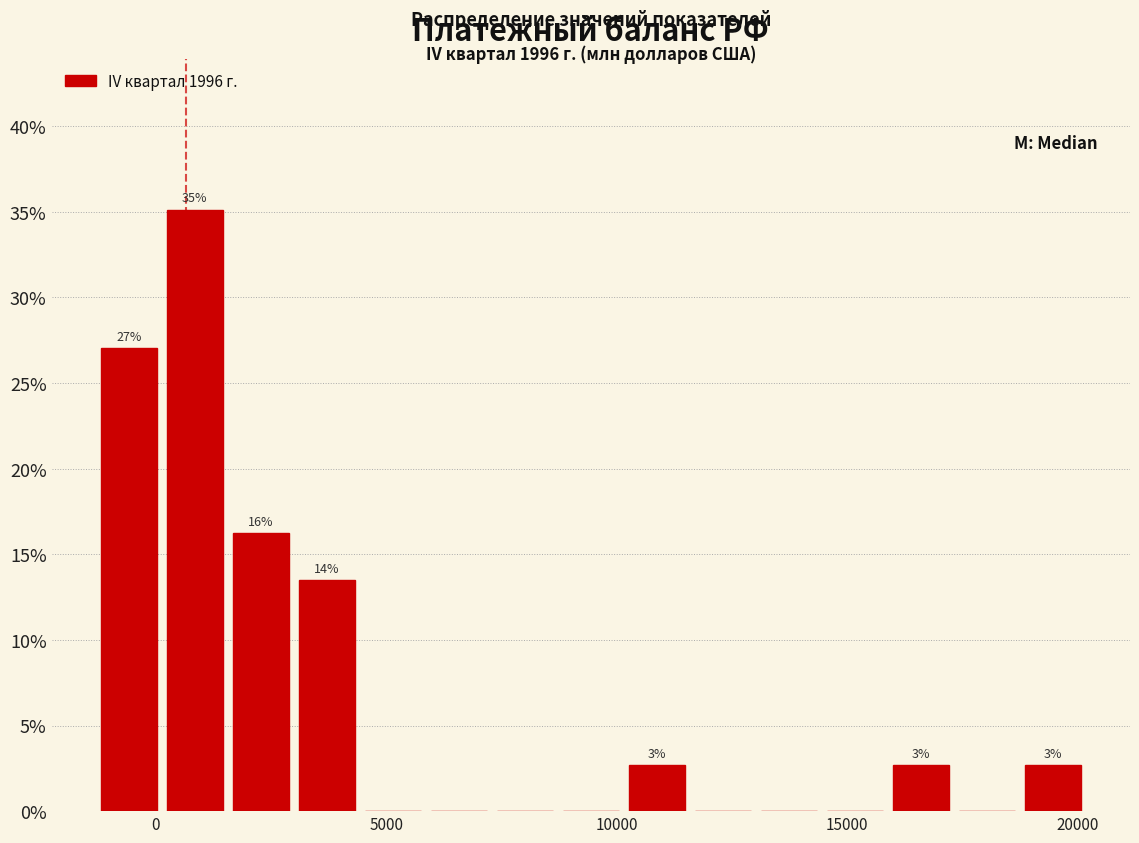

Read against the x-axis, roughly where is the centre of the tallest bar?

1000